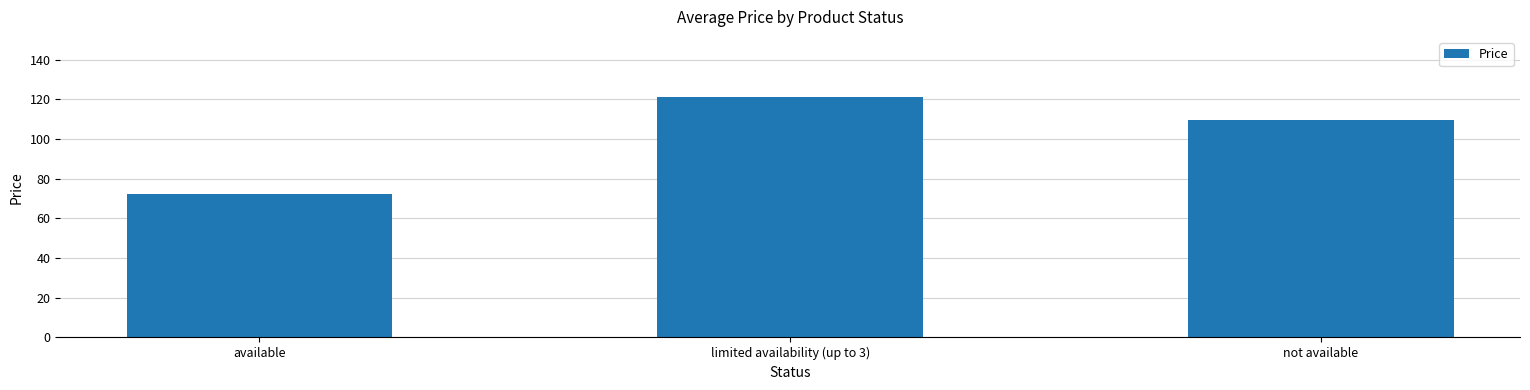

How many data points does each series have?

3